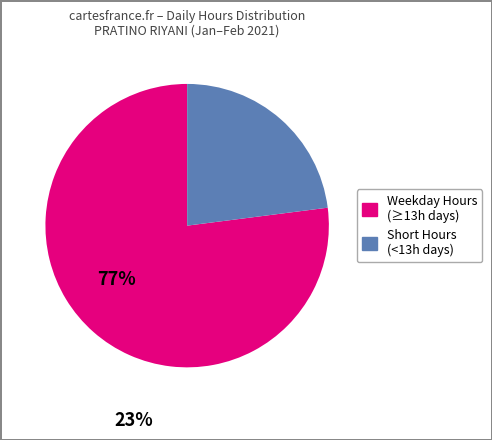

Is there a majority slice in this chart?

Yes